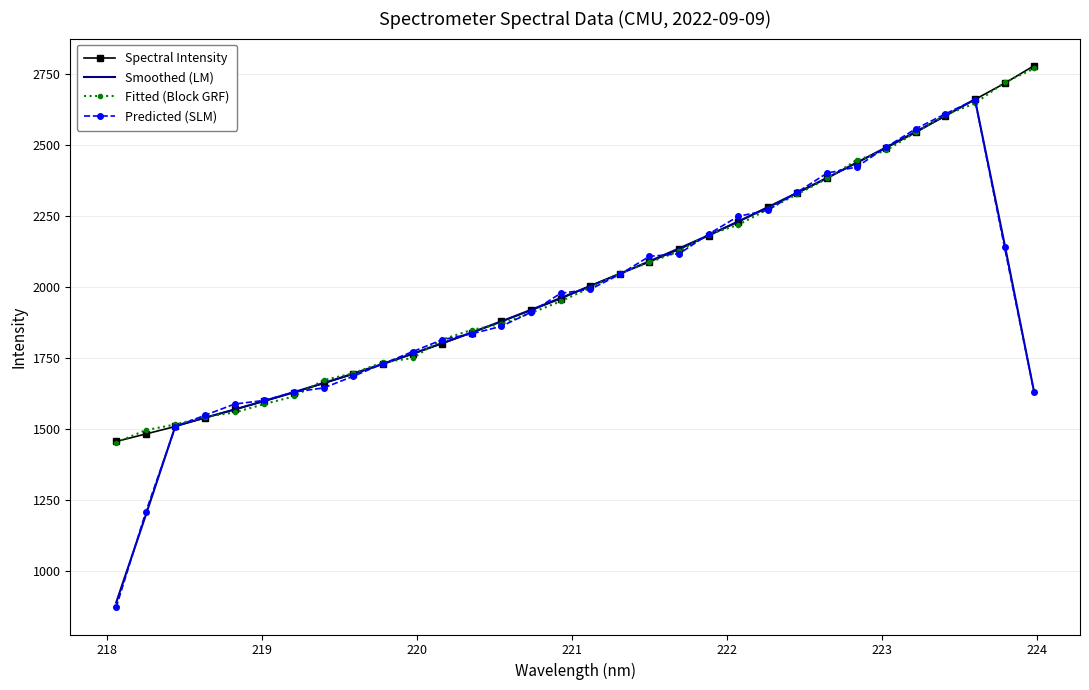

What are all the series names shown in the legend?

Spectral Intensity, Smoothed (LM), Fitted (Block GRF), Predicted (SLM)